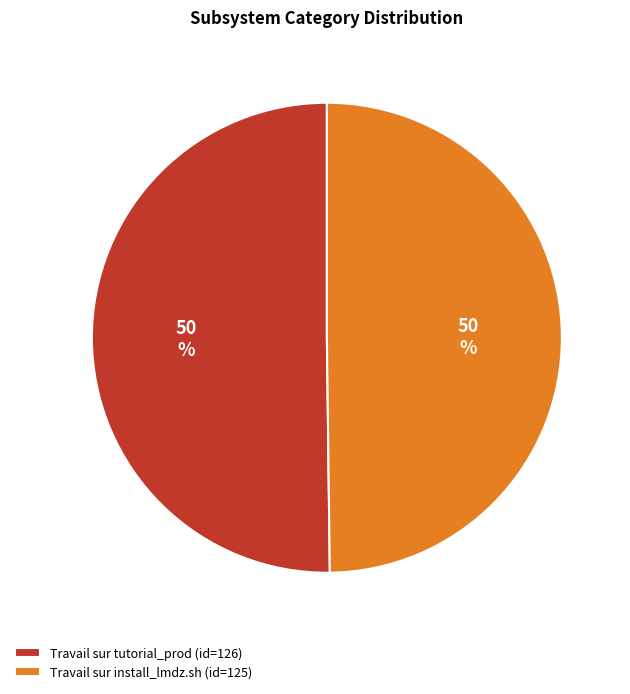

Is it true that Travail sur install_lmdz.sh (id=125) is 59% of the pie?

False